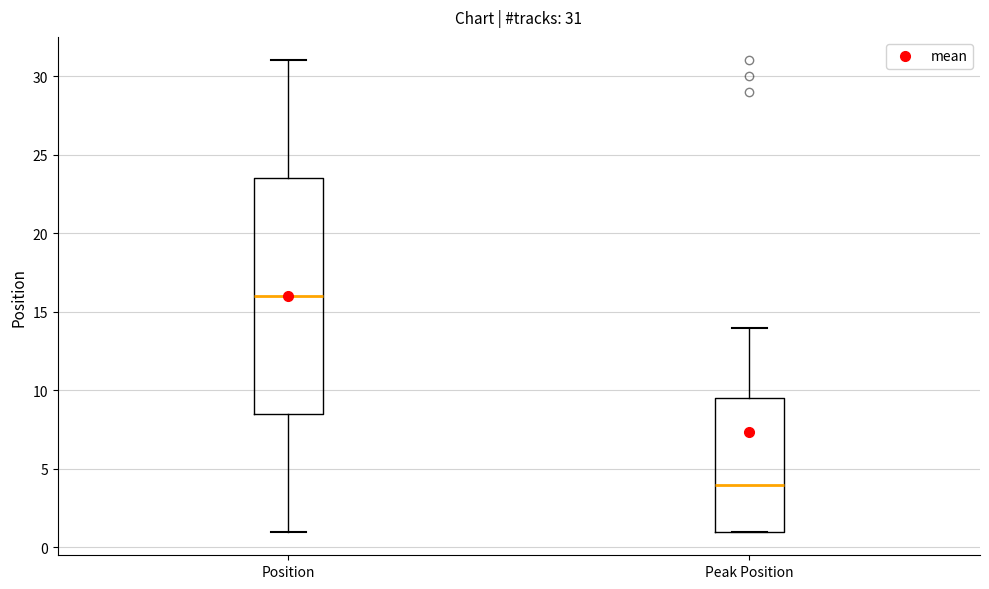

Which box's median line is the highest?

Position